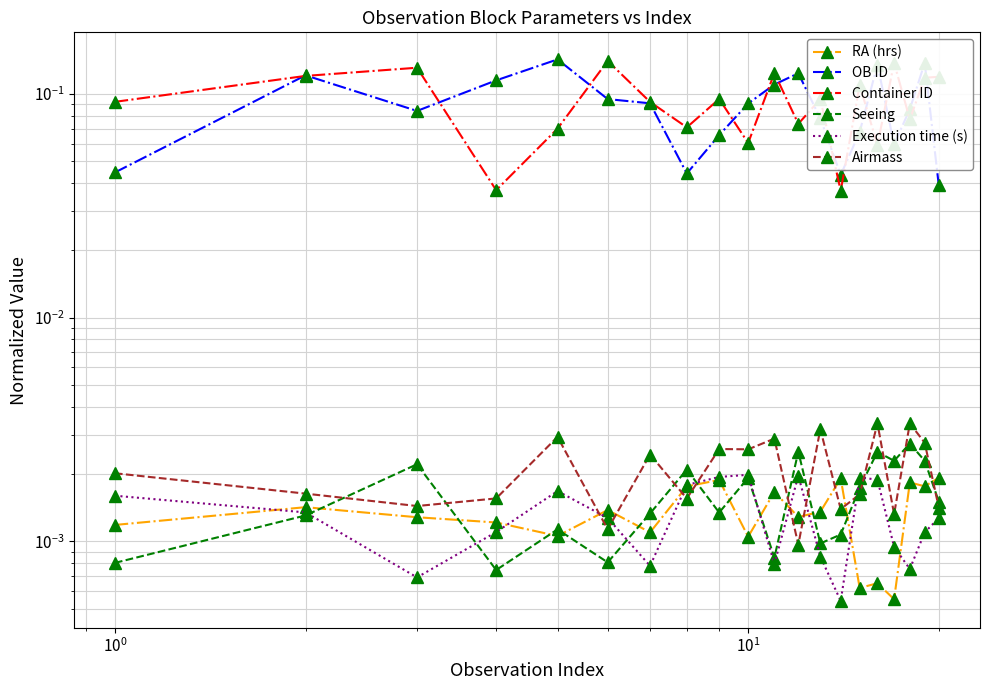

How many distinct data groups are displayed?

6